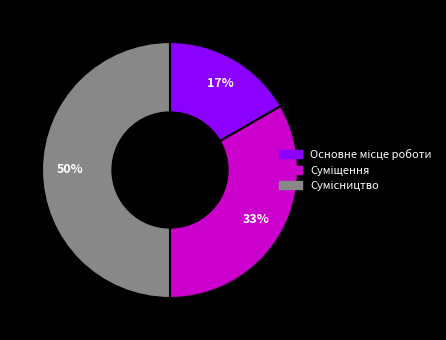

To the nearest percent, what is the average slice percentage?

33%